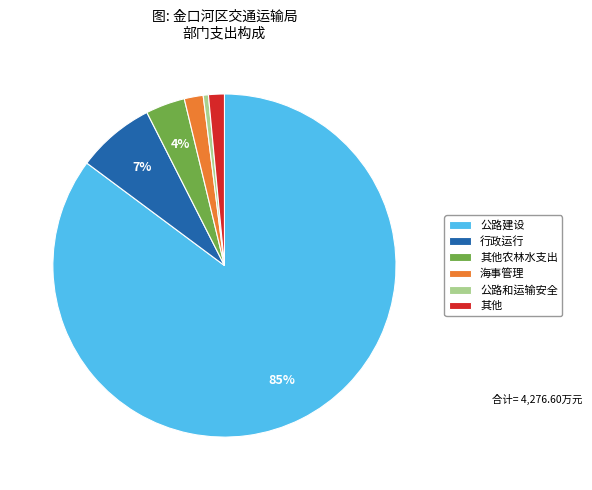

What is the largest slice in the pie chart?

公路建设